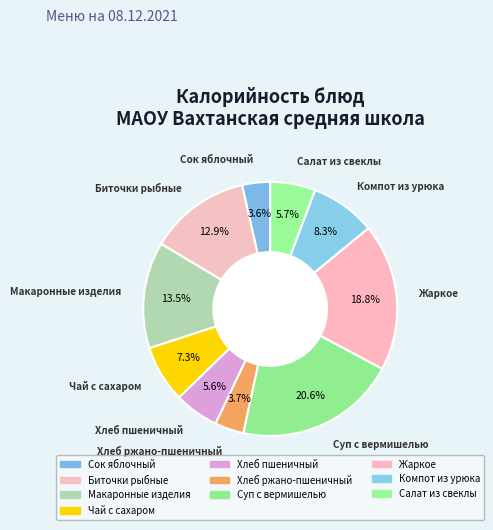

What percentage do Макаронные изделия and Биточки рыбные together represent?

26.4%